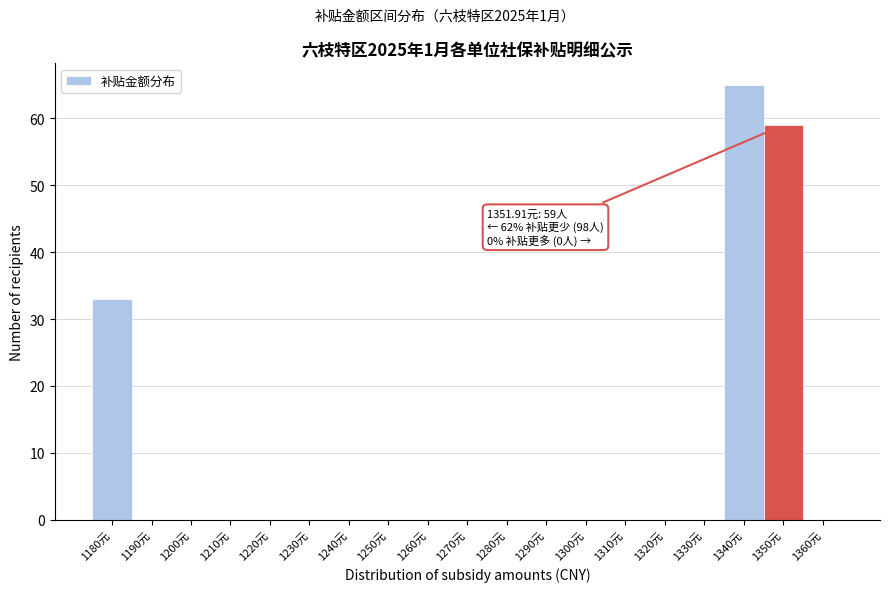

Reading left to right, transcribe all the data shown in this chart.

1180元=33	1190元=0	1200元=0	1210元=0	1220元=0	1230元=0	1240元=0	1250元=0	1260元=0	1270元=0	1280元=0	1290元=0	1300元=0	1310元=0	1320元=0	1330元=0	1340元=65	1350元=59	1360元=0